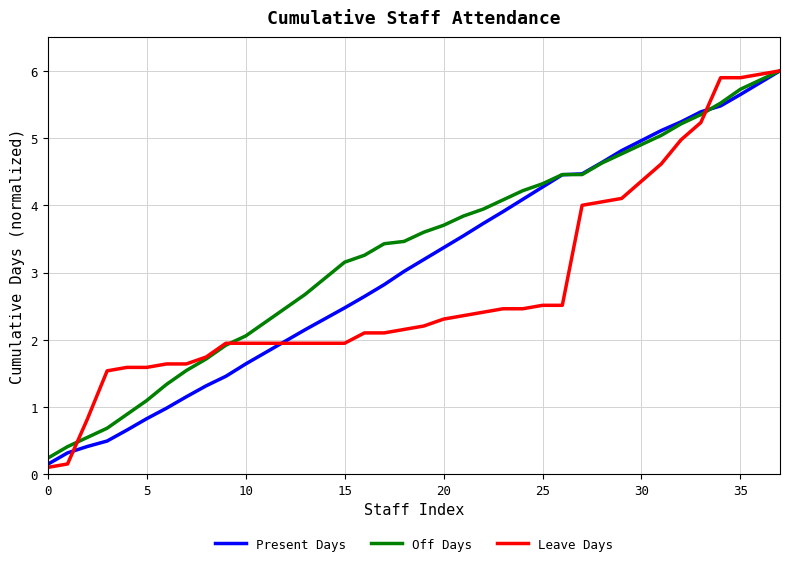

Which series has the largest range (max minus min)?

Leave Days